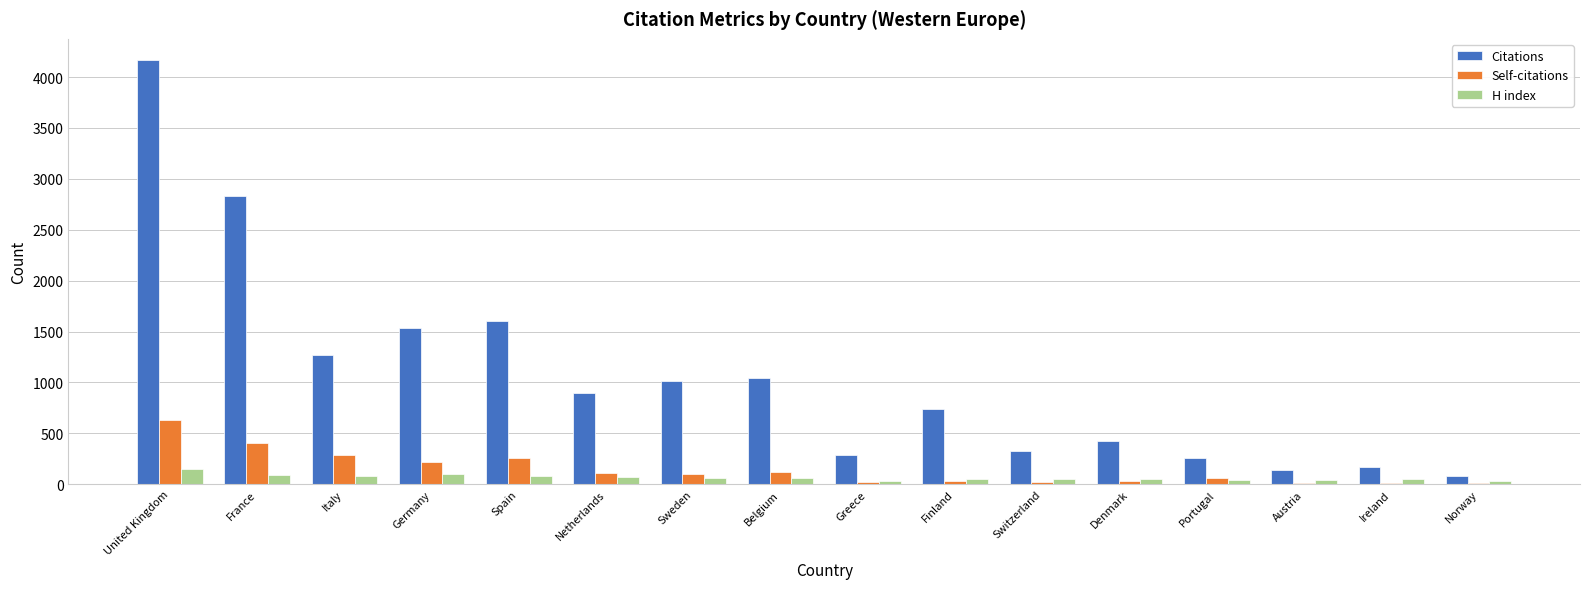

Is the value of Citations at Denmark greater than the value of Self-citations at Sweden?

Yes